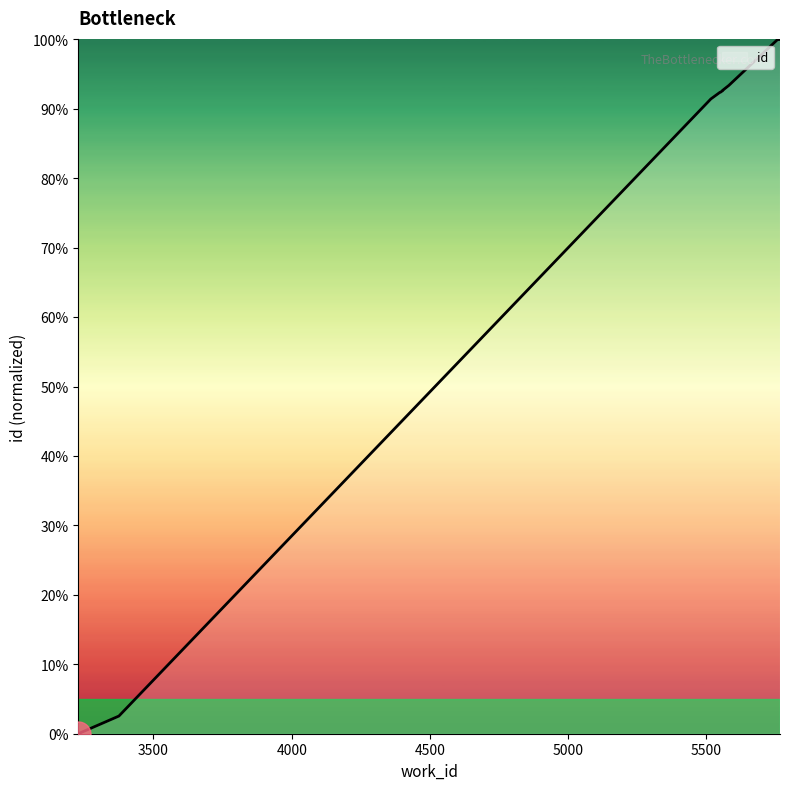

How many lines are shown in the chart?

1